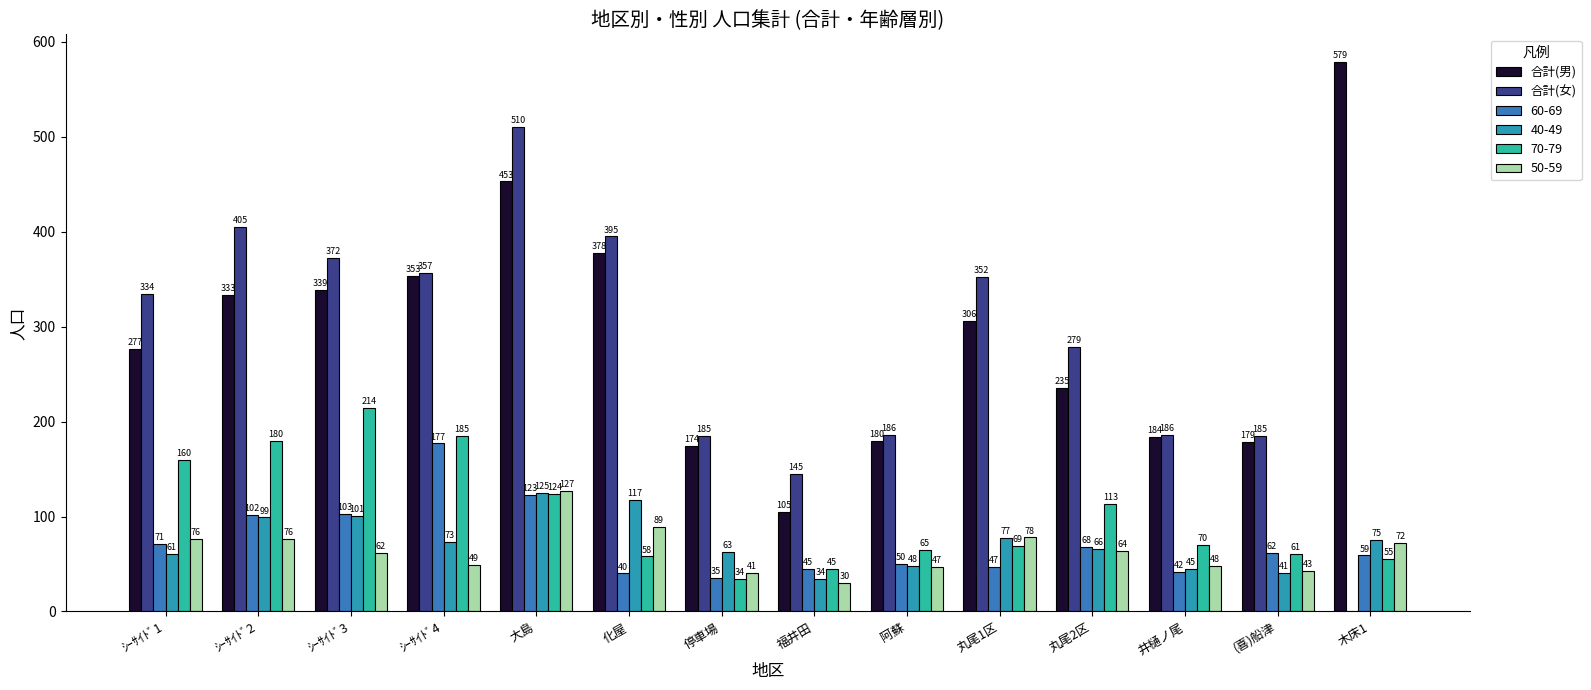

At which category is the sum across all series the highest?

大島